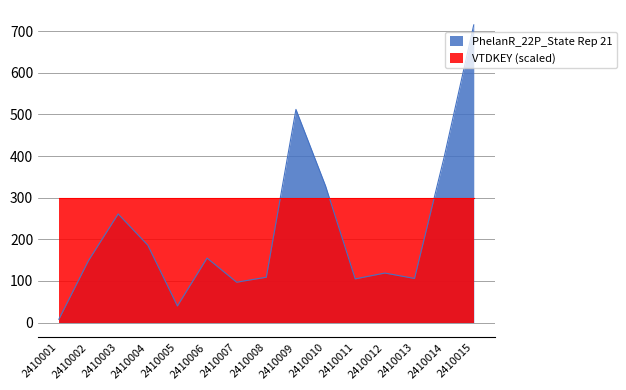

Which label corresponds to the smallest value in the chart?

2410001